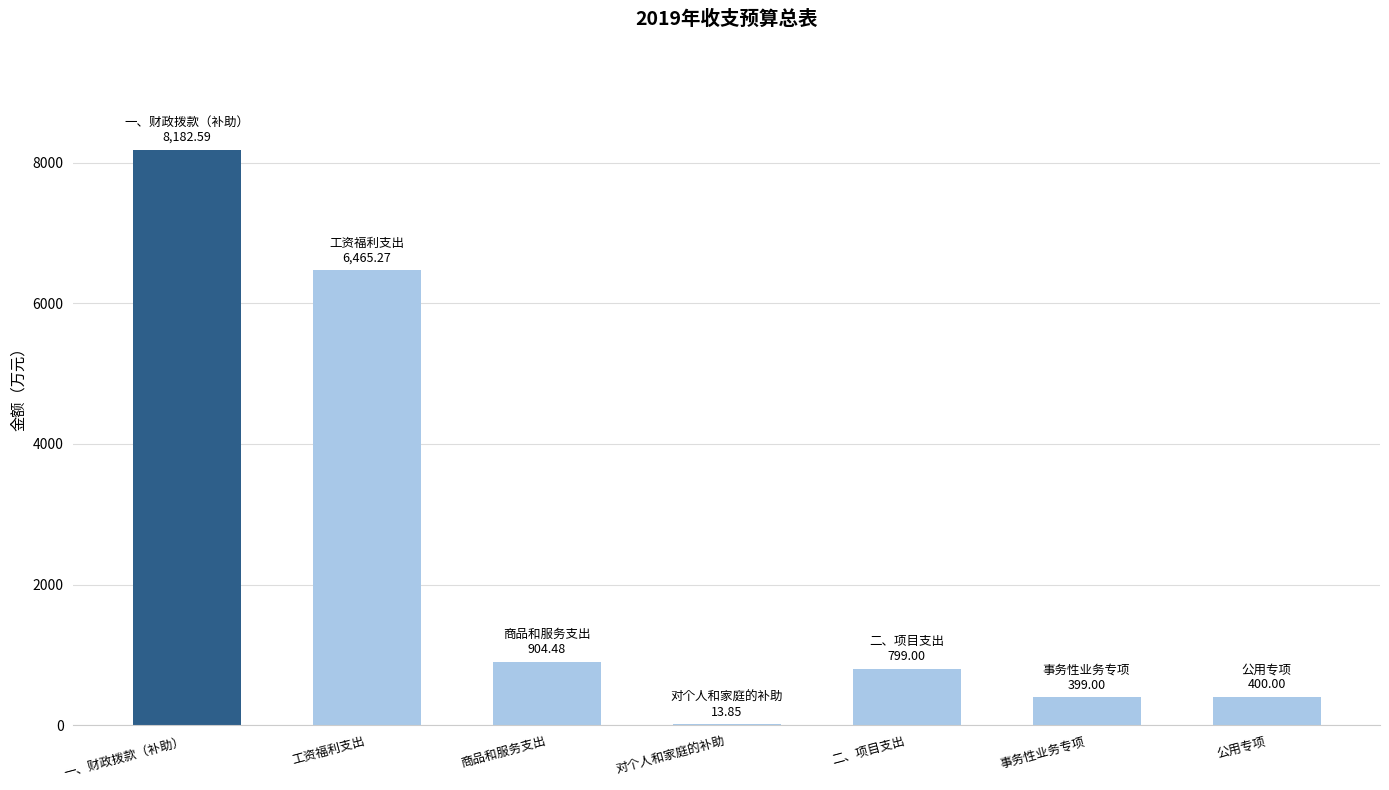

What is the maximum value shown in the chart?

8182.6